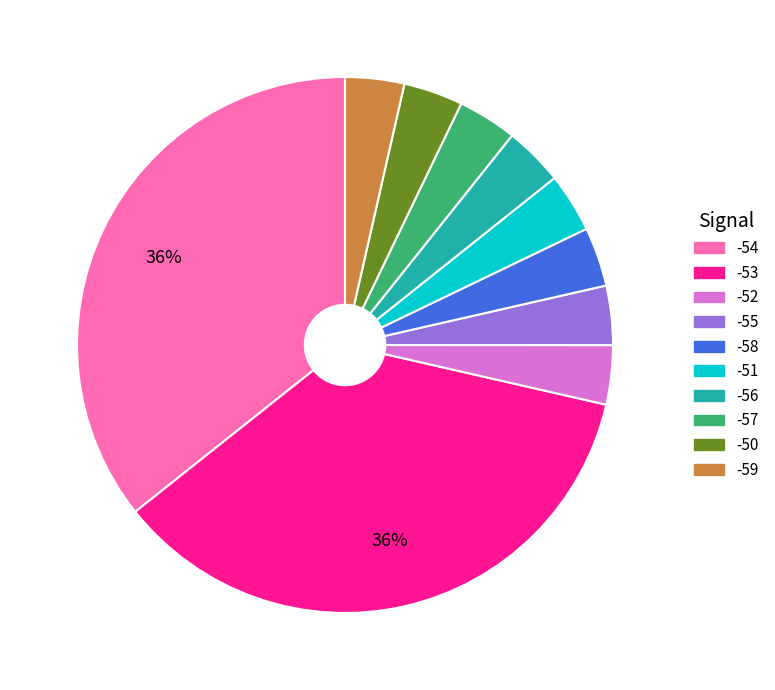

Is there any slice that represents more than half of the pie?

No